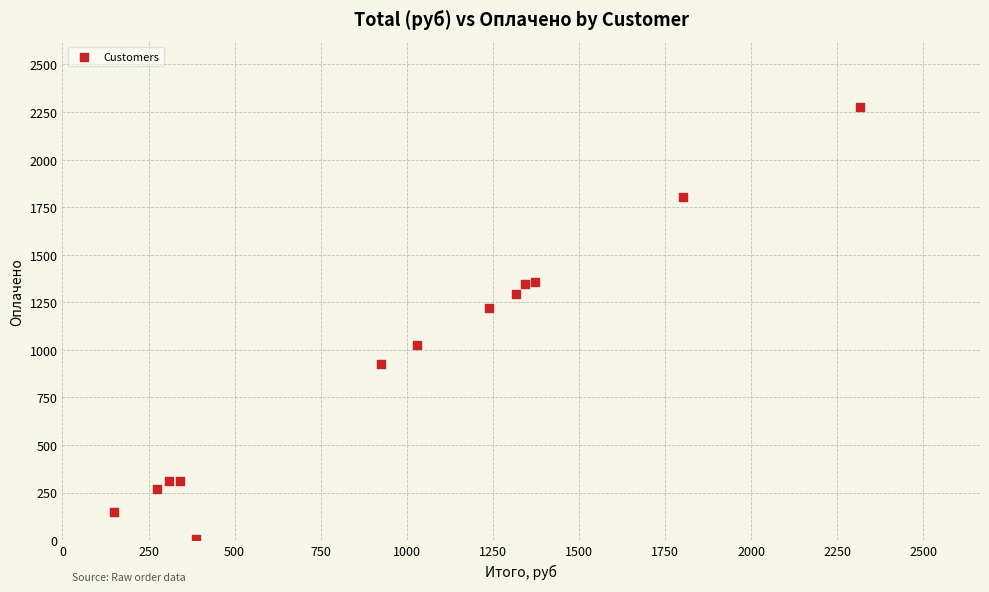

What Y value in the scatter plot is closest to 1142?

1220.0